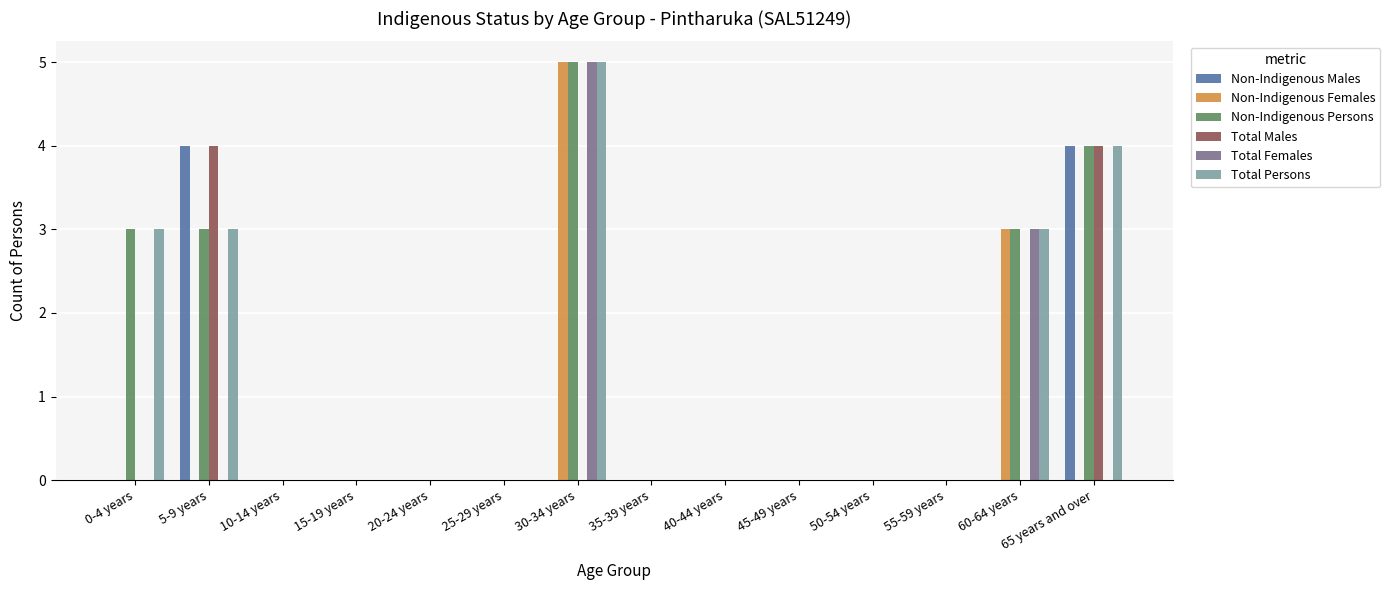

Which category has the highest value across all series?

30-34 years